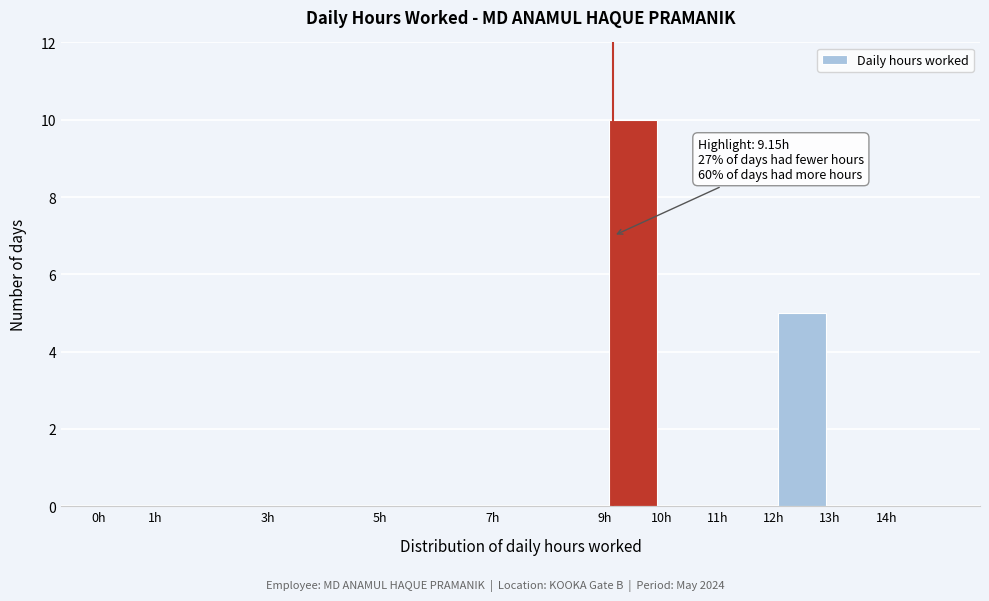

Which range on the x-axis has the tallest bar?

9 to 10